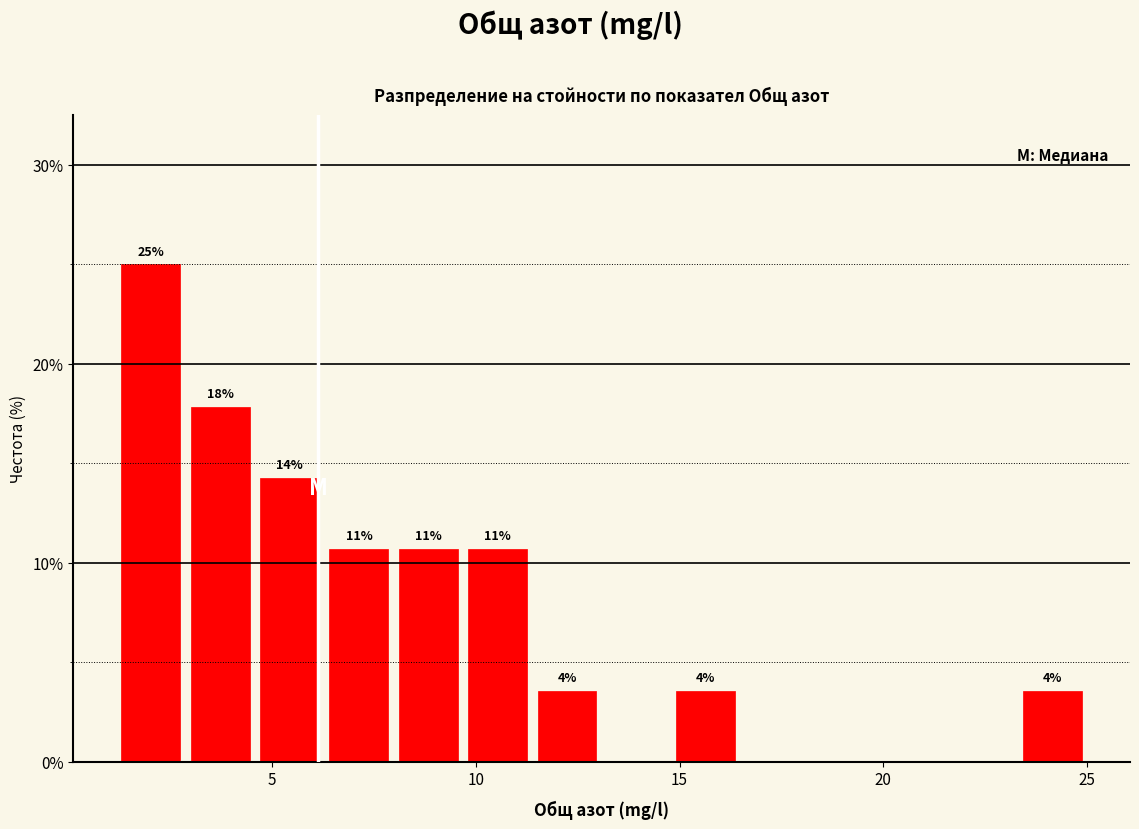

Around what value on the x-axis is the tallest bar? Give the approximate position of its centre, as read against the axis.

2.0